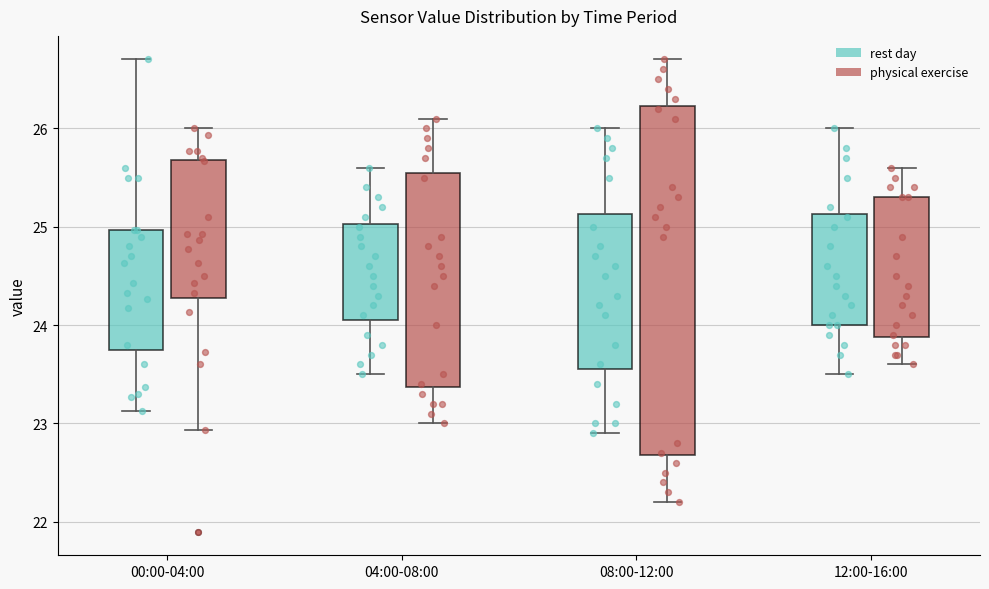

Reading left to right, read every box against the y-axis: the position of its median line, the range the box covers, and the ends of its whiskers. The values are not printed on the chart, so give them approximately, as read against the axis.

00:00-04:00 (rest day): median 24.5, box 23.8 to 25.0, whiskers 23.1 to 26.7
00:00-04:00 (physical exercise): median 24.8, box 24.3 to 25.7, whiskers 22.9 to 26.0
04:00-08:00 (rest day): median 24.6, box 24.1 to 25.0, whiskers 23.5 to 25.6
04:00-08:00 (physical exercise): median 24.6, box 23.4 to 25.6, whiskers 23.0 to 26.1
08:00-12:00 (rest day): median 24.4, box 23.6 to 25.1, whiskers 22.9 to 26.0
08:00-12:00 (physical exercise): median 25.2, box 22.7 to 26.2, whiskers 22.2 to 26.7
12:00-16:00 (rest day): median 24.5, box 24.0 to 25.1, whiskers 23.5 to 26.0
12:00-16:00 (physical exercise): median 24.4, box 23.9 to 25.3, whiskers 23.6 to 25.6